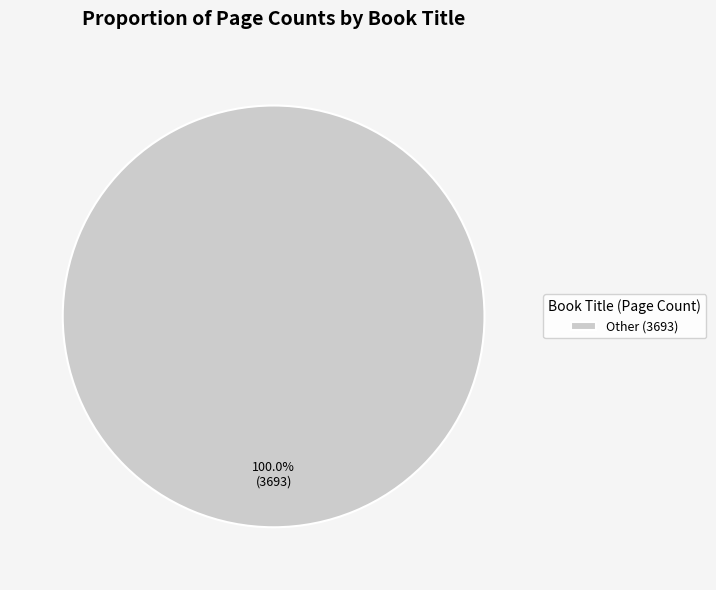

Rank the categories by value from lowest to highest.

Other (3693)